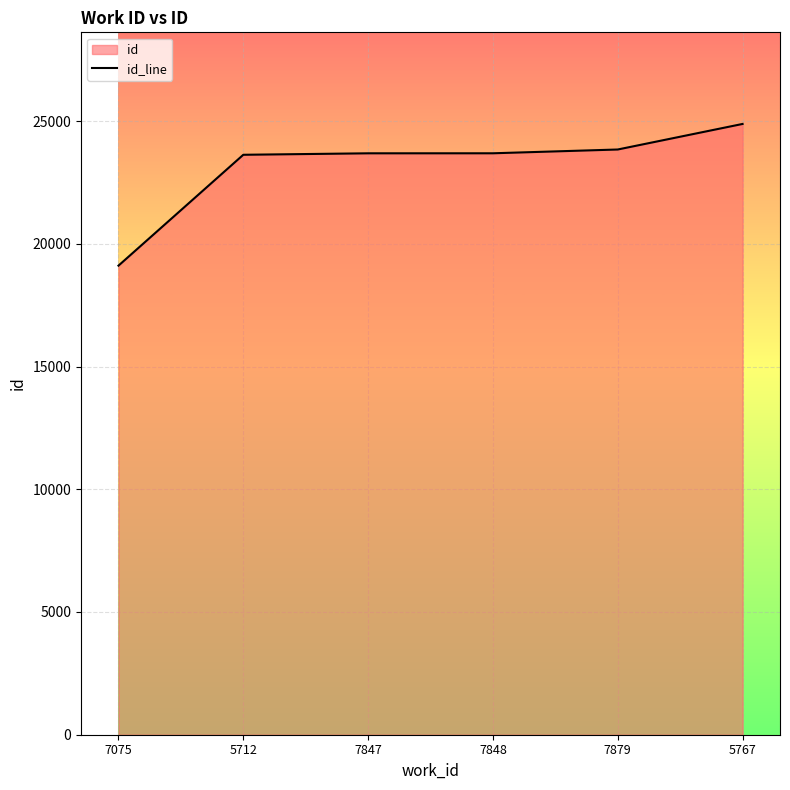

Which has a higher value, 7848 or 5767?

5767